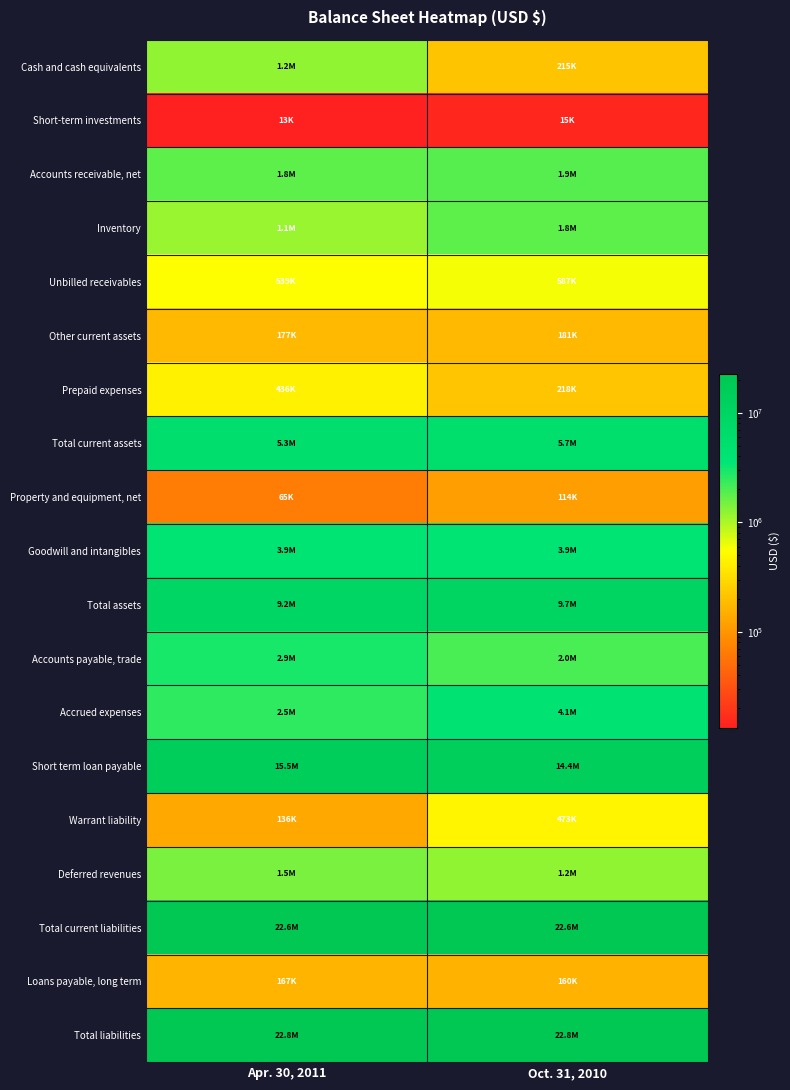

Which has a higher value, Oct. 31, 2010 or Apr. 30, 2011?

Apr. 30, 2011